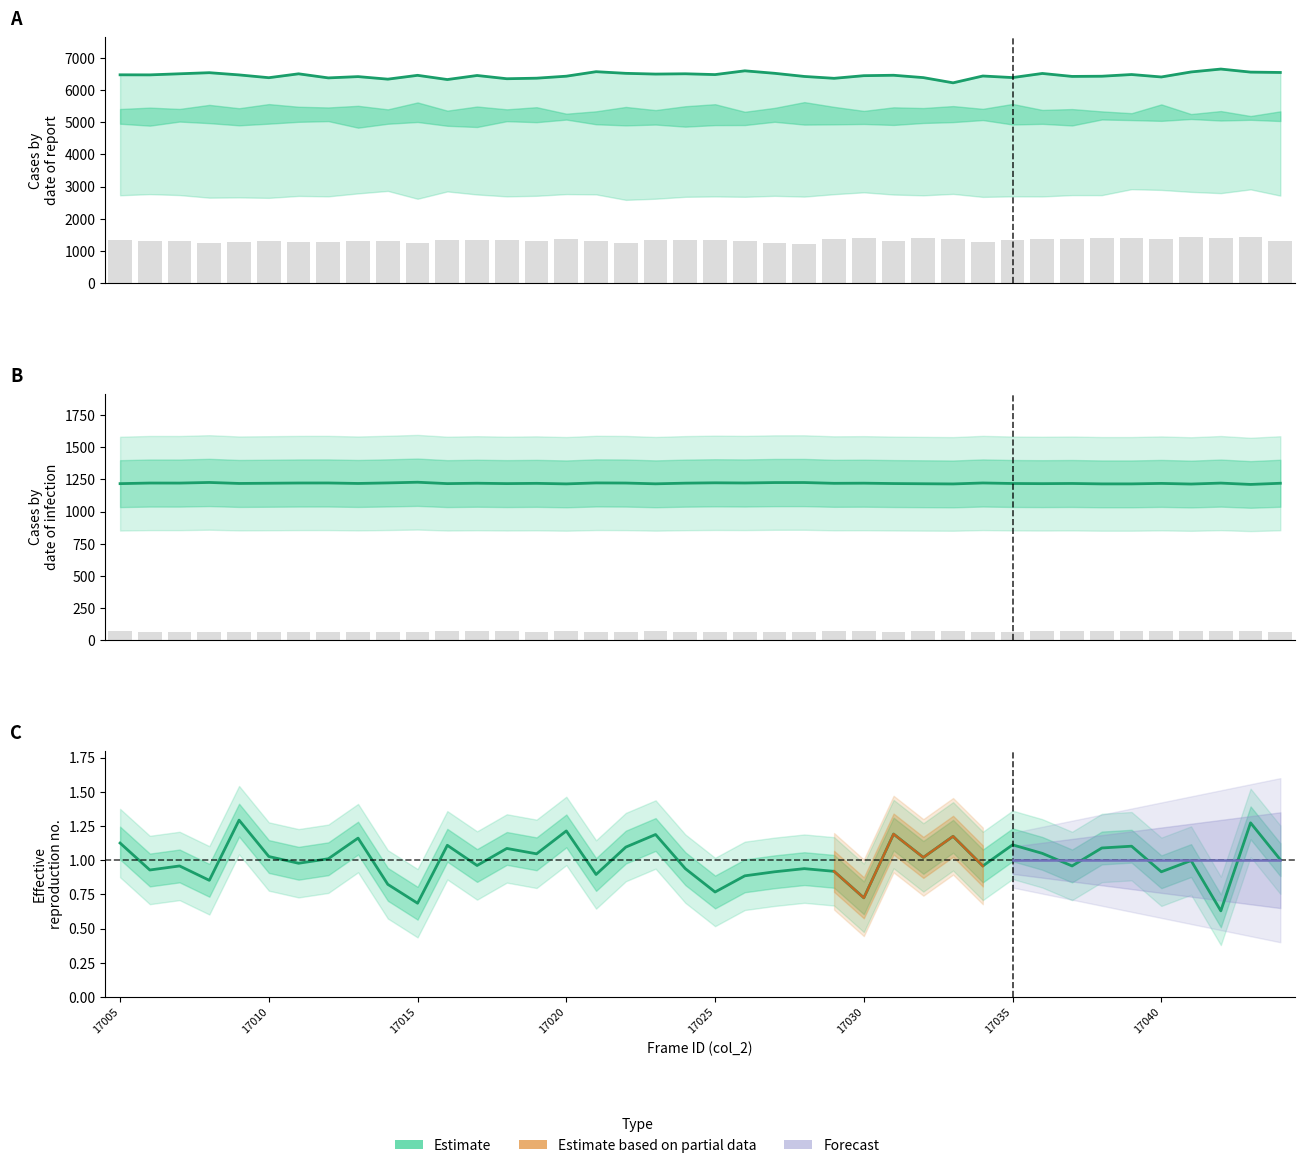

Which has a higher value, 17032 or 17008?

17008